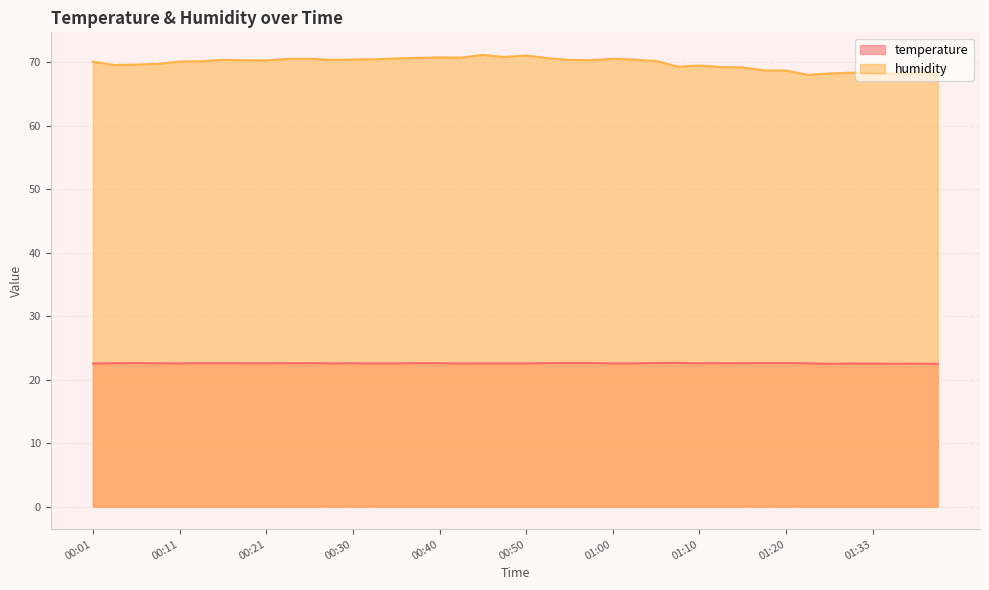

At which category is the sum across all series the highest?

00:45